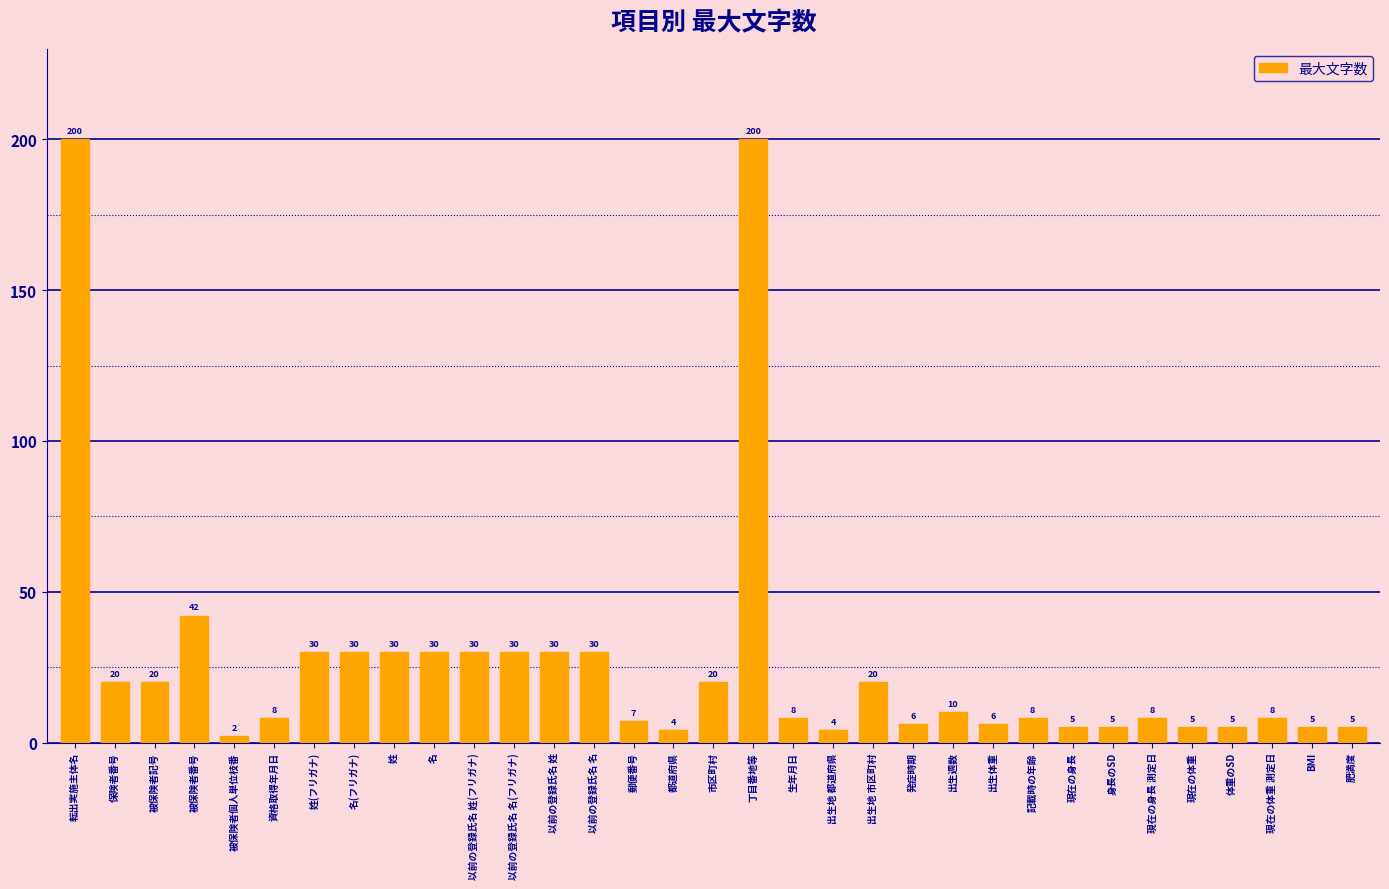

The value at 丁目番地等 is 200. True or false?

True